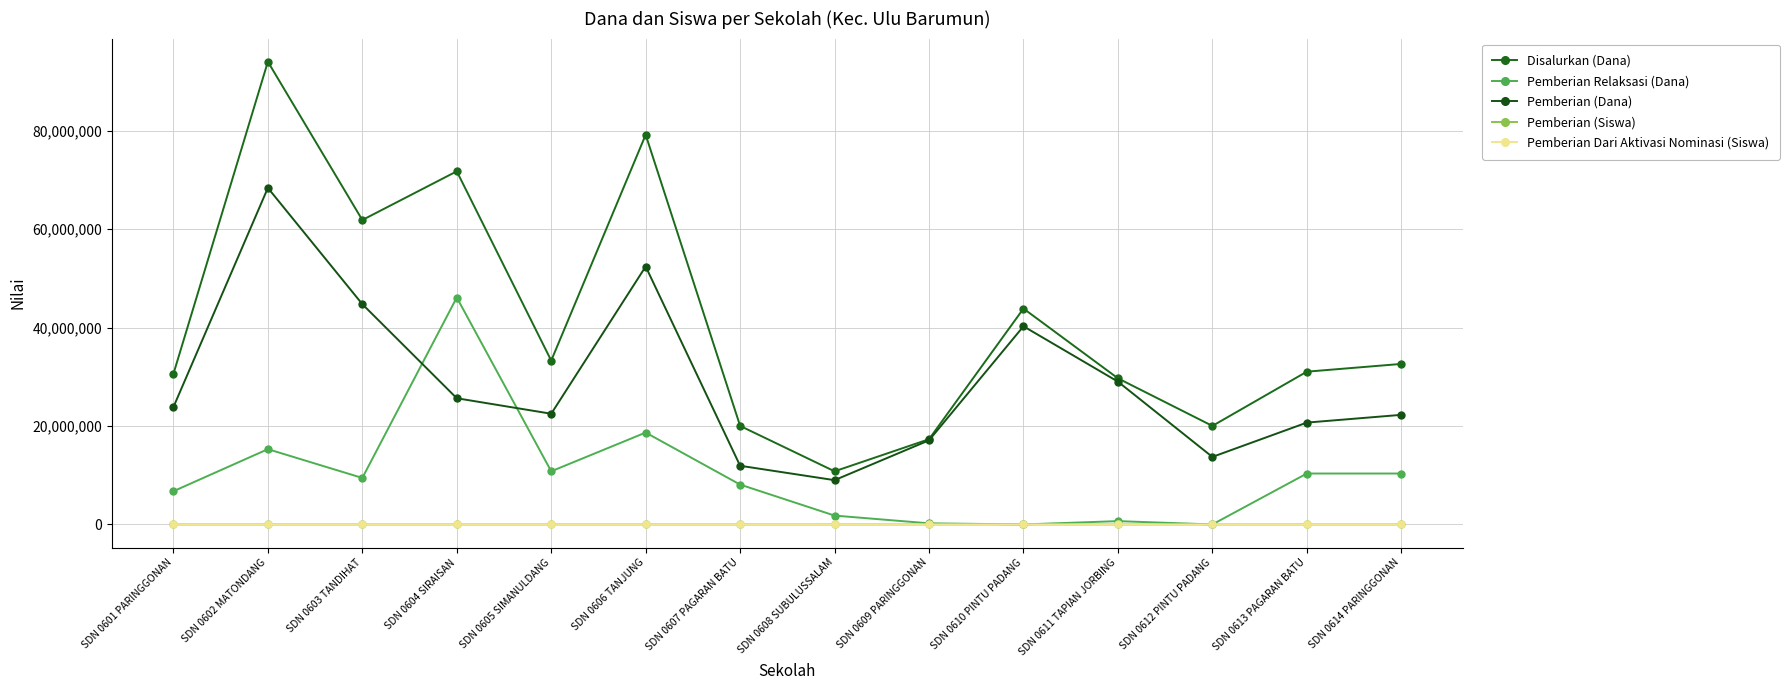

The Pemberian Dari Aktivasi Nominasi (Siswa) series shows 40 at SDN 0602 MATONDANG. True or false?

False